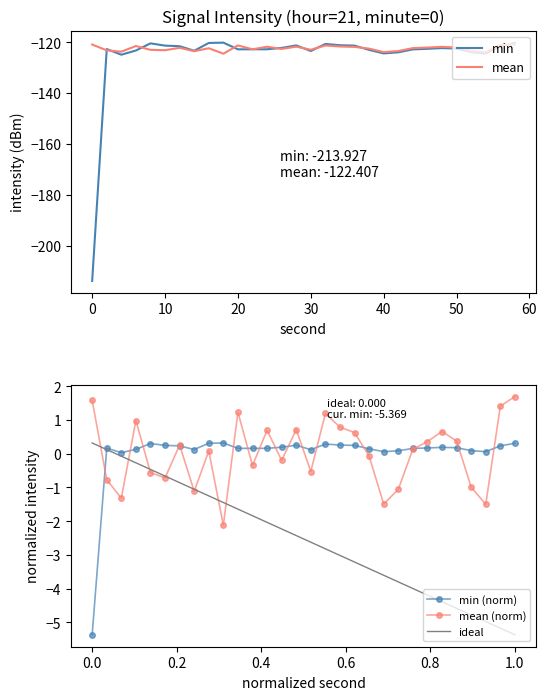

What is the sum of all intensity_mean values?

-3672.2